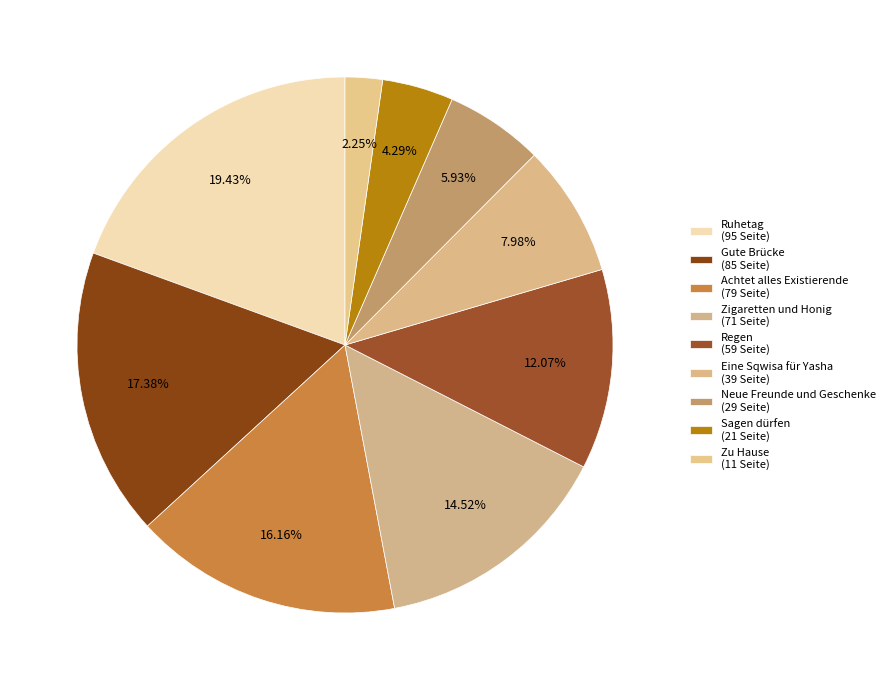

What percentage is the Ruhetag slice, to the nearest percent?

19%